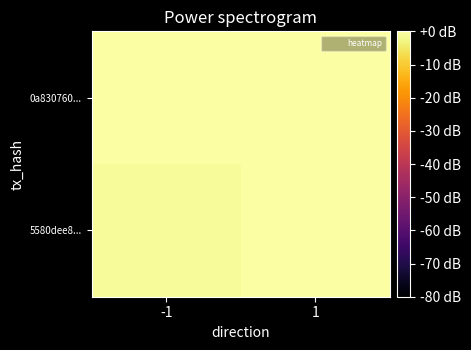

Which series has the widest spread of values?

5580dee8...